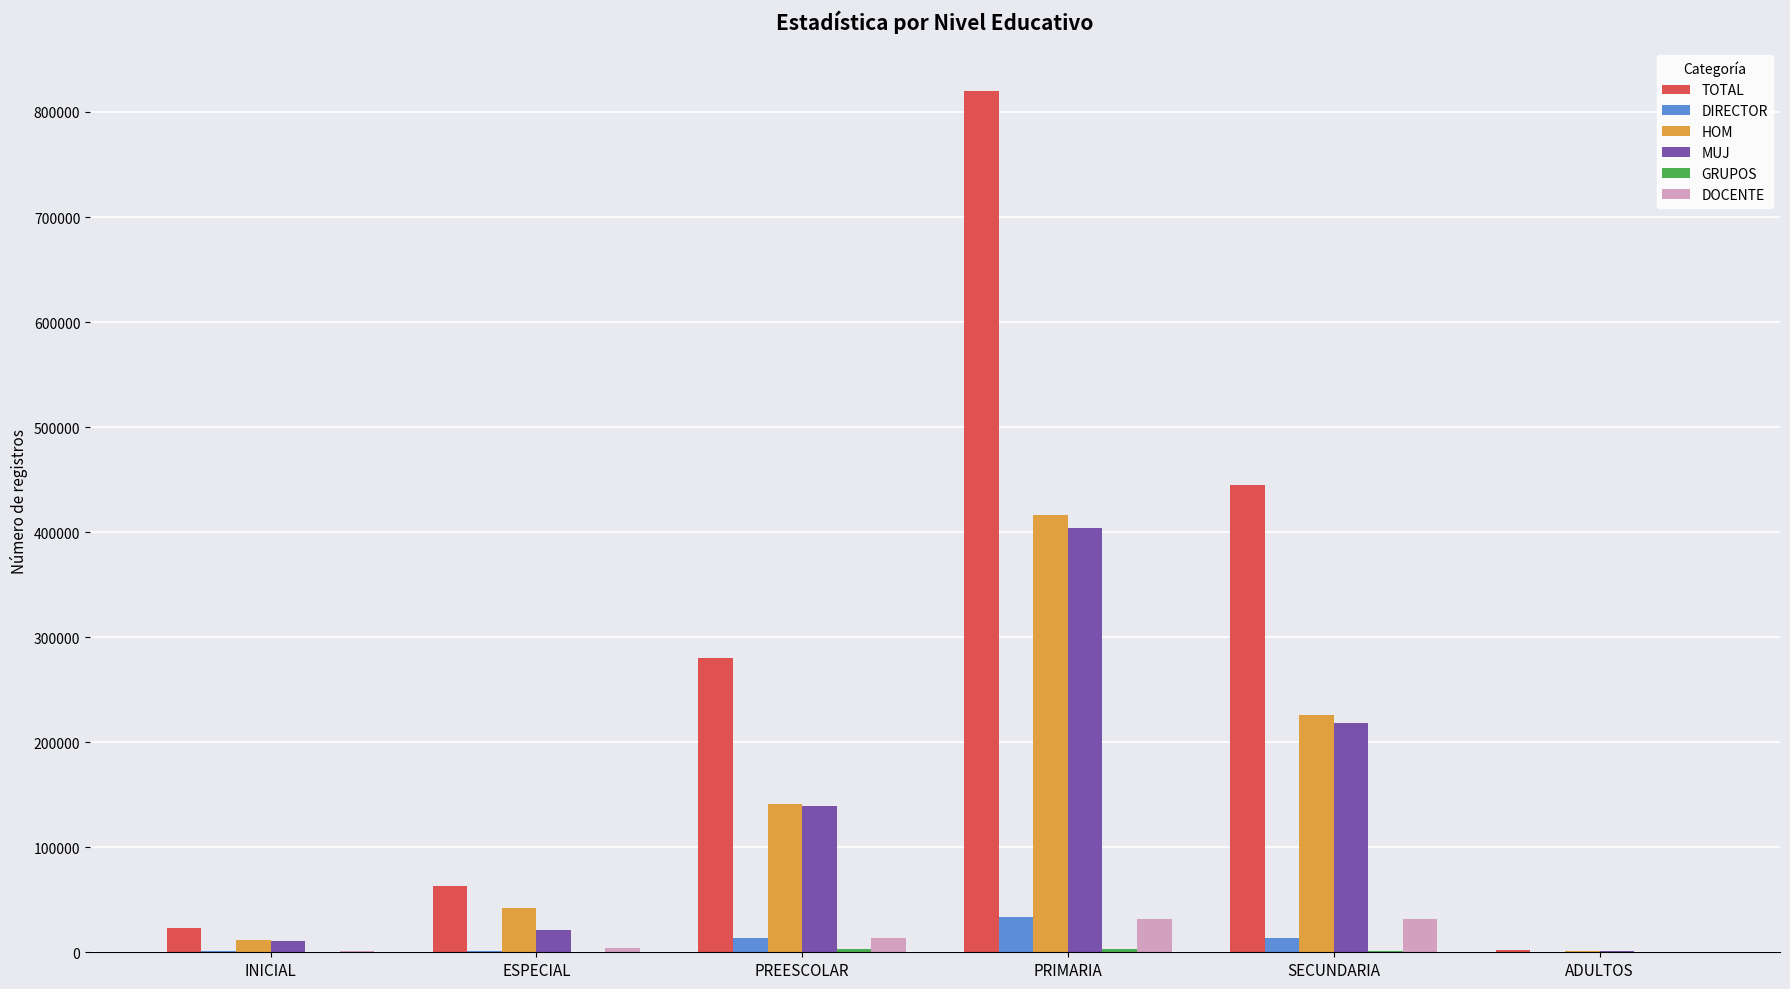

The HOM series shows 415978 at PRIMARIA. True or false?

True